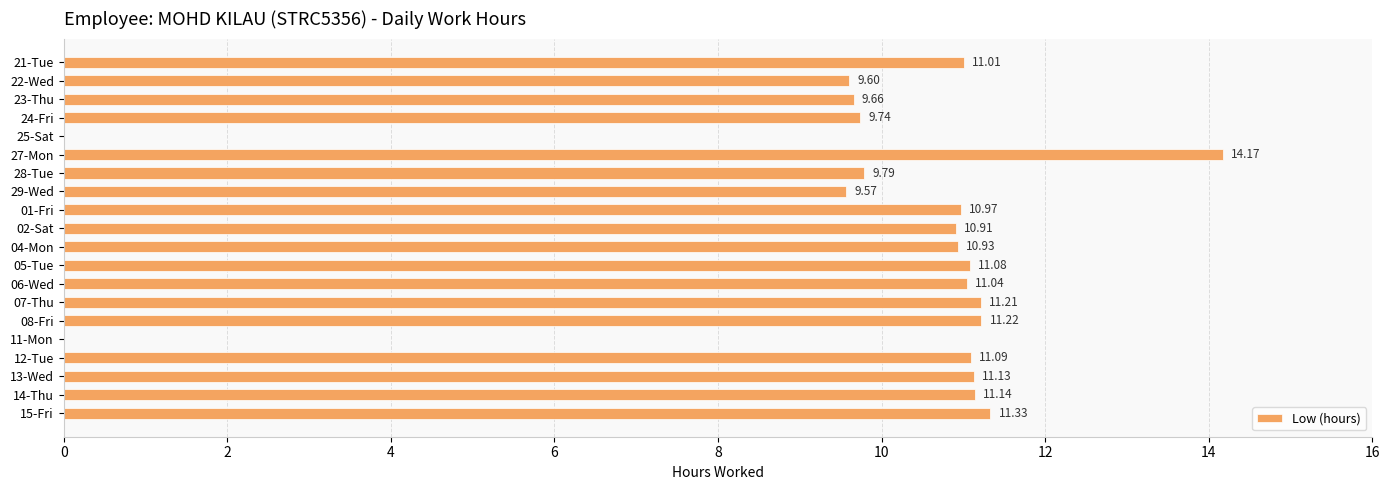

Which has a higher value, 29-Wed or 07-Thu?

07-Thu